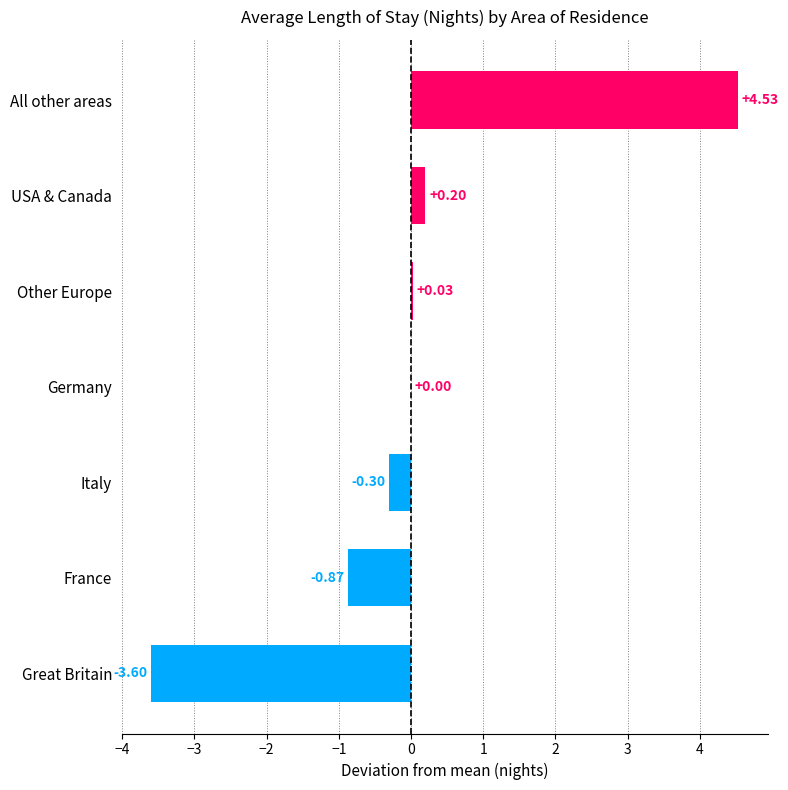

Are the bars grouped side by side (vs. stacked)?

No